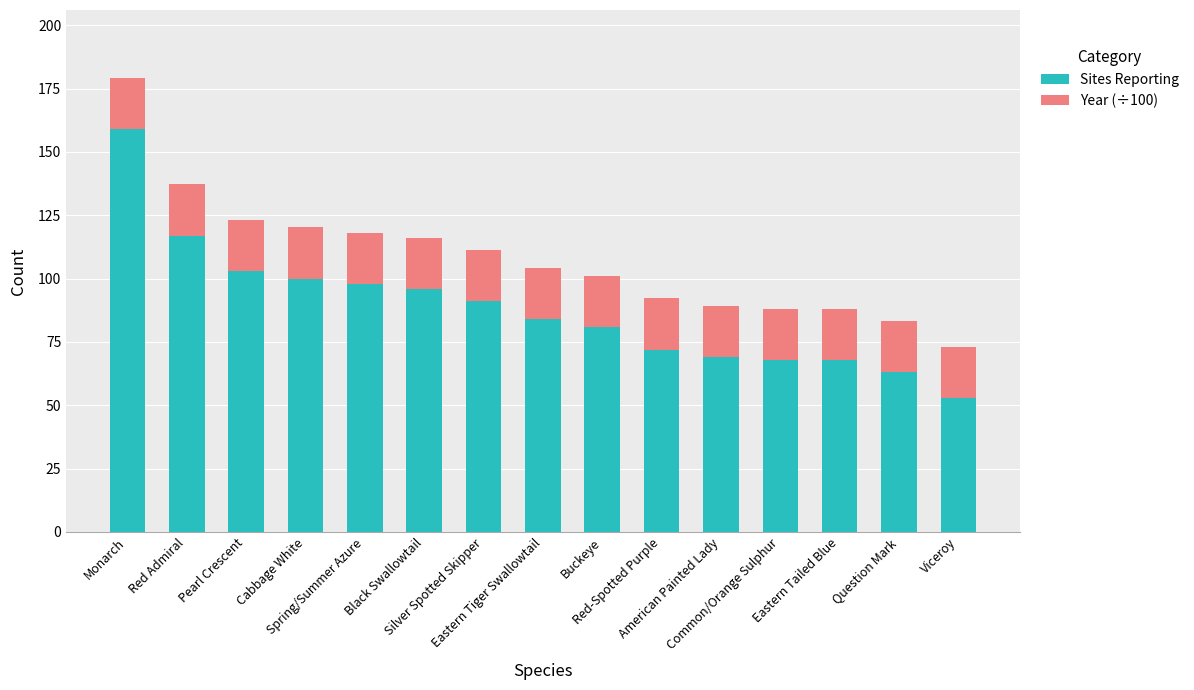

What is the lowest value of the Sites Reporting series?

53.0